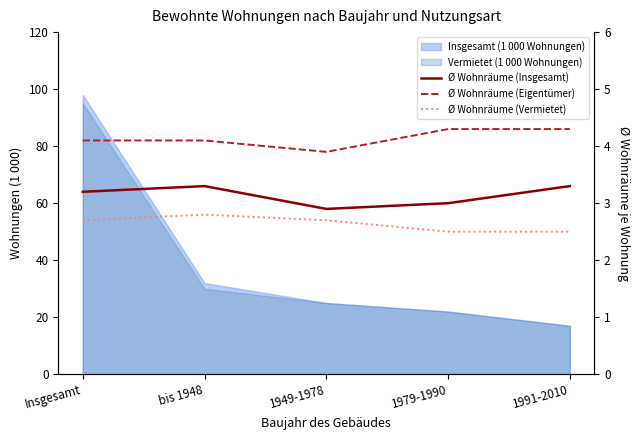

What is the difference between the maximum and minimum values in the Ø Wohnräume (Eigentümer) series?

0.4